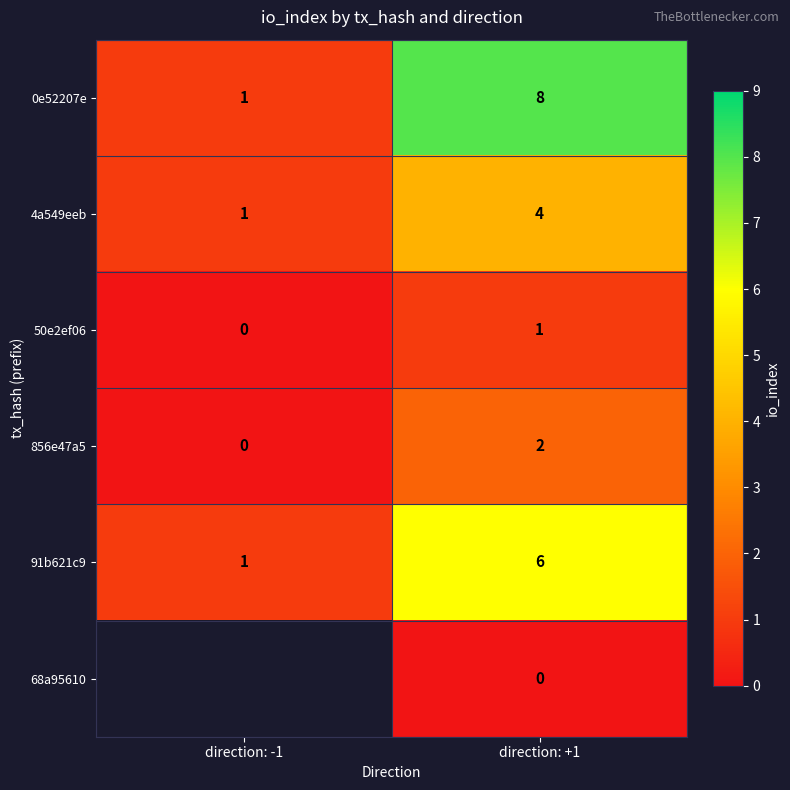

What is the difference between the highest and lowest values at direction: +1?

8